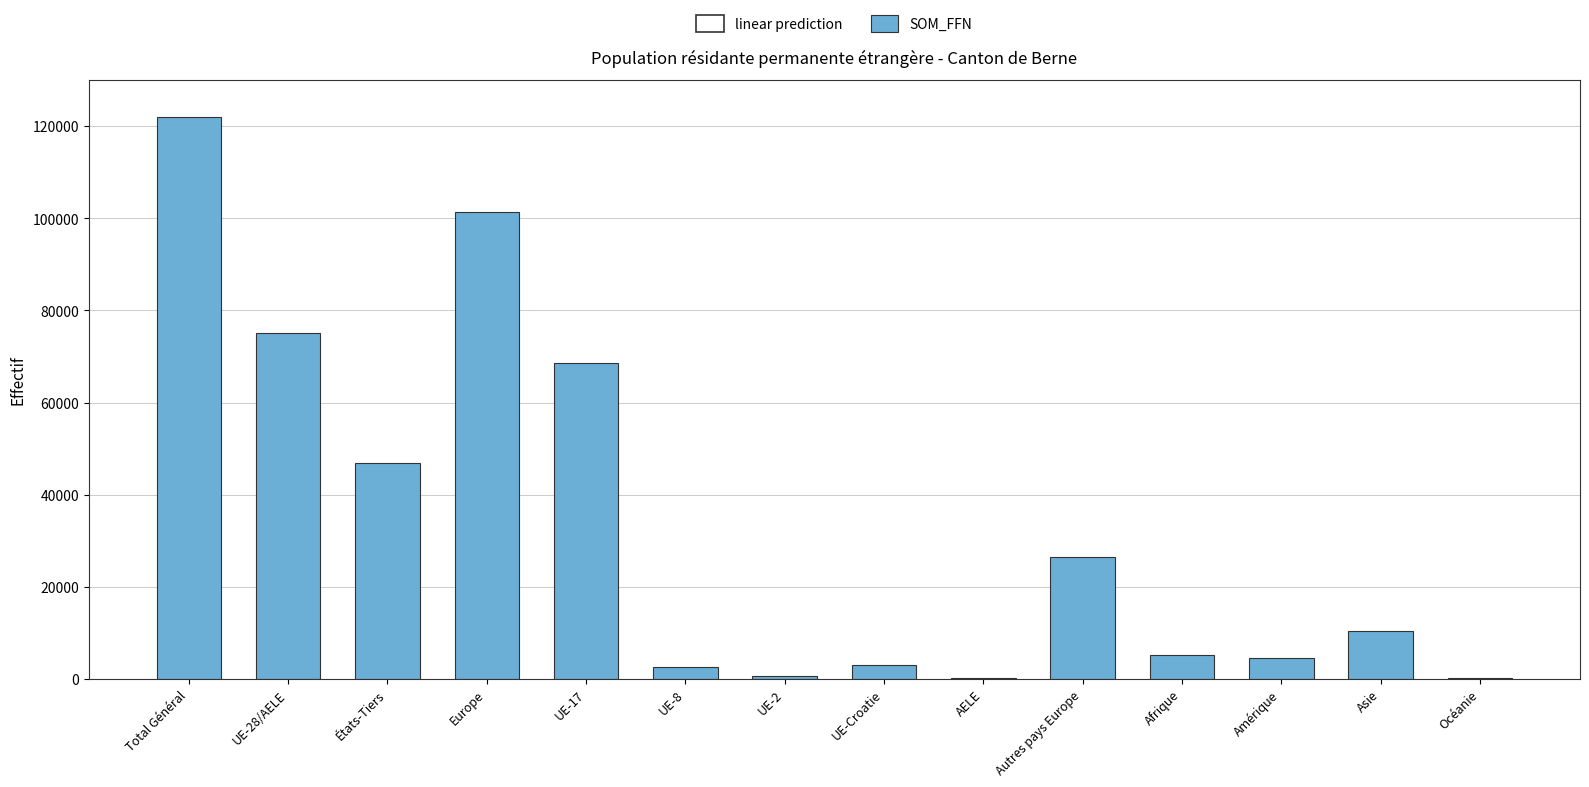

What is the greatest value displayed?

121918